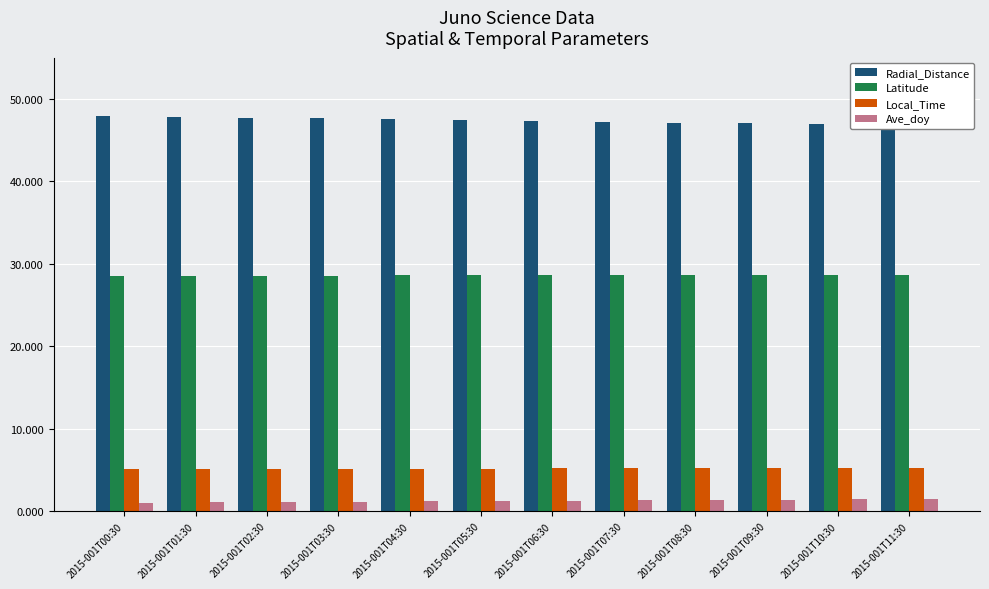

At which category is the sum across all series the highest?

2015-001T00:30